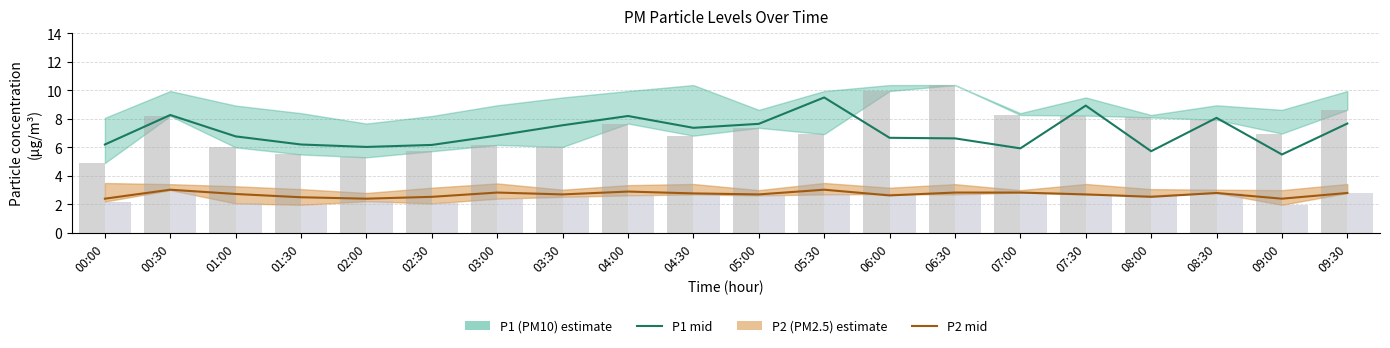

What position from the left is 05:00?

11